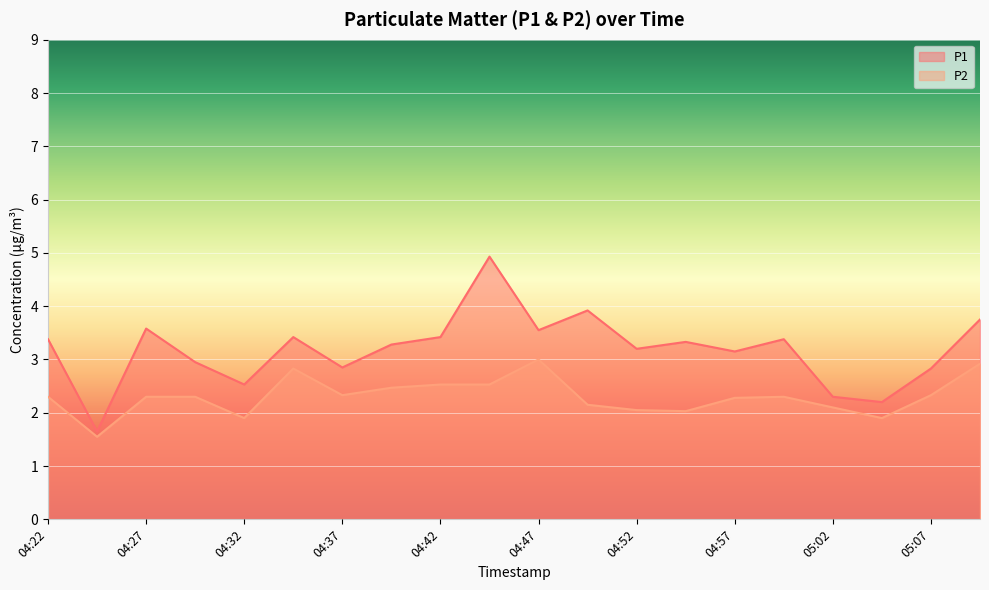

Reading left to right, list all the values displayed in this chart.

P1: 04:22=3.4	04:24=1.6	04:27=3.6	04:29=3.0	04:32=2.5	04:34=3.4	04:37=2.9	04:39=3.3	04:42=3.4	04:44=4.9	04:47=3.5	04:49=3.9	04:52=3.2	04:54=3.3	04:57=3.1	04:59=3.4	05:02=2.3	05:05=2.2	05:07=2.8	05:09=3.8
P2: 04:22=2.3	04:24=1.6	04:27=2.3	04:29=2.3	04:32=1.9	04:34=2.8	04:37=2.3	04:39=2.5	04:42=2.5	04:44=2.5	04:47=3.0	04:49=2.1	04:52=2.0	04:54=2.0	04:57=2.3	04:59=2.3	05:02=2.1	05:05=1.9	05:07=2.3	05:09=2.9